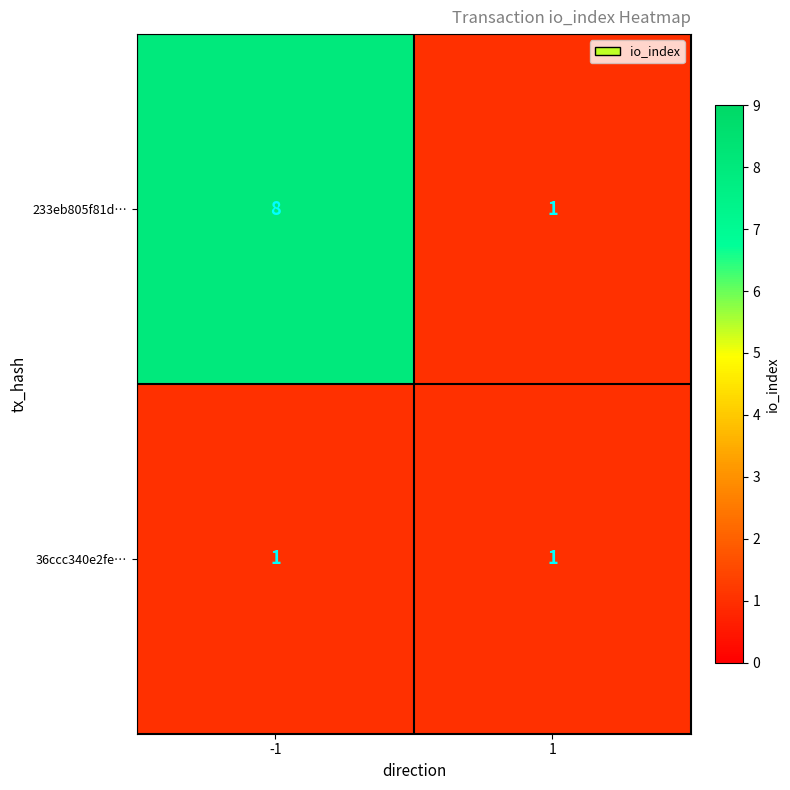

The 36ccc340e2fe… series shows 1 at 1. True or false?

True